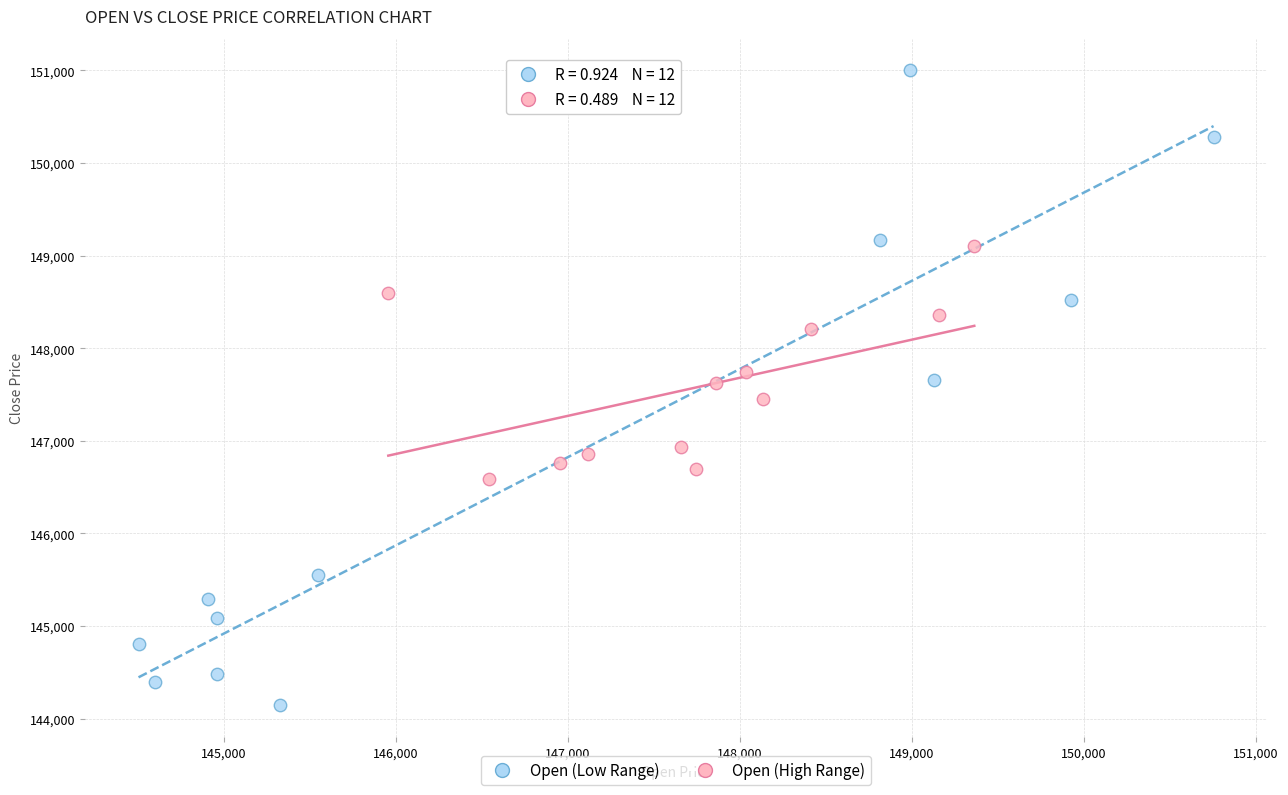

Which series has the widest spread of Y values?

Open (Low Range)